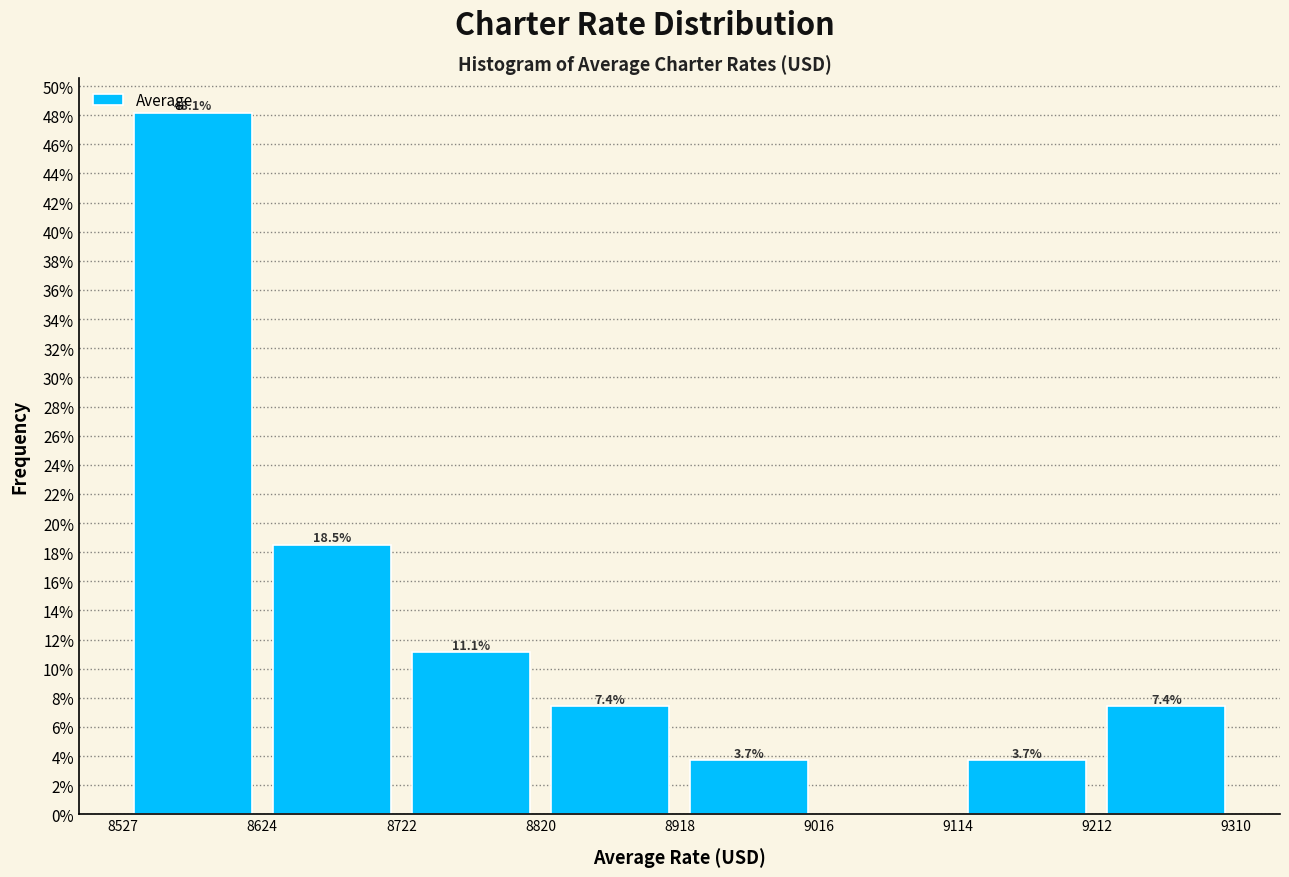

Over which range of the x-axis is the bar tallest?

8527 to 8624